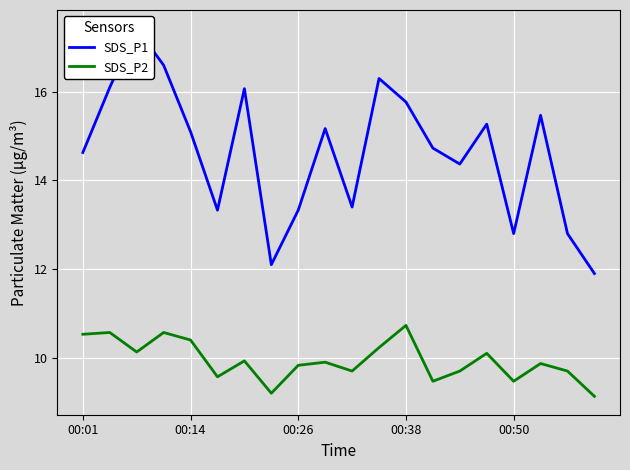

The value of SDS_P2 at 00:14 is 6.0. True or false?

False